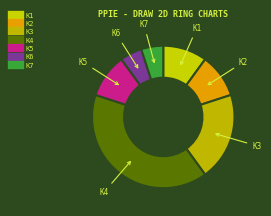

Is K3 the majority of the pie?

No